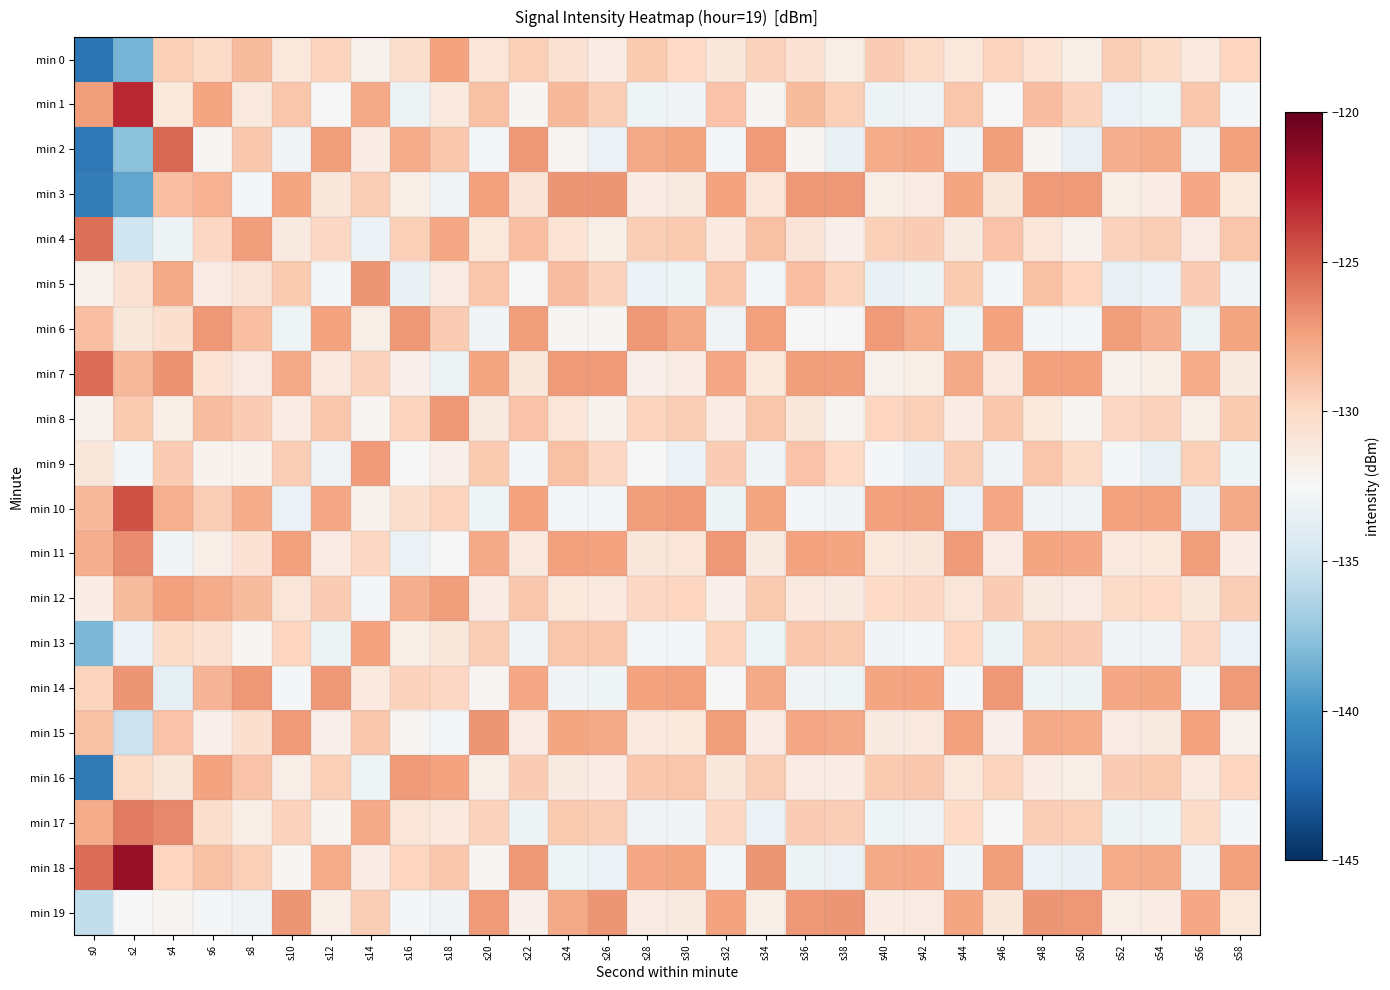

Count the number of categories in the chart.

30